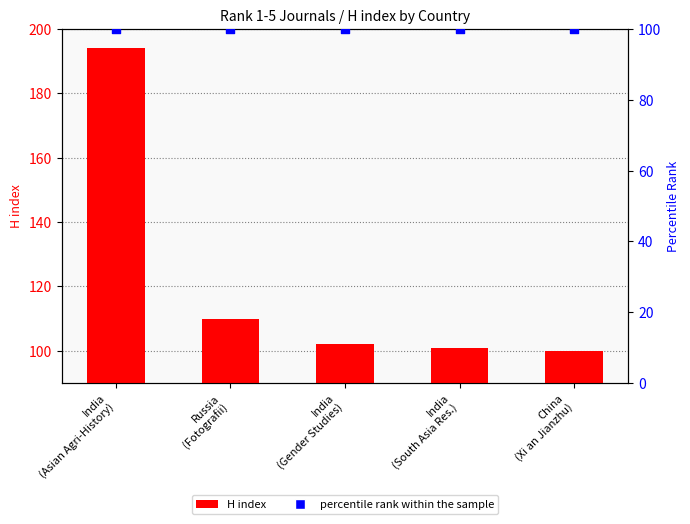

At which category is the sum across all series the highest?

India
(Asian Agri-History)